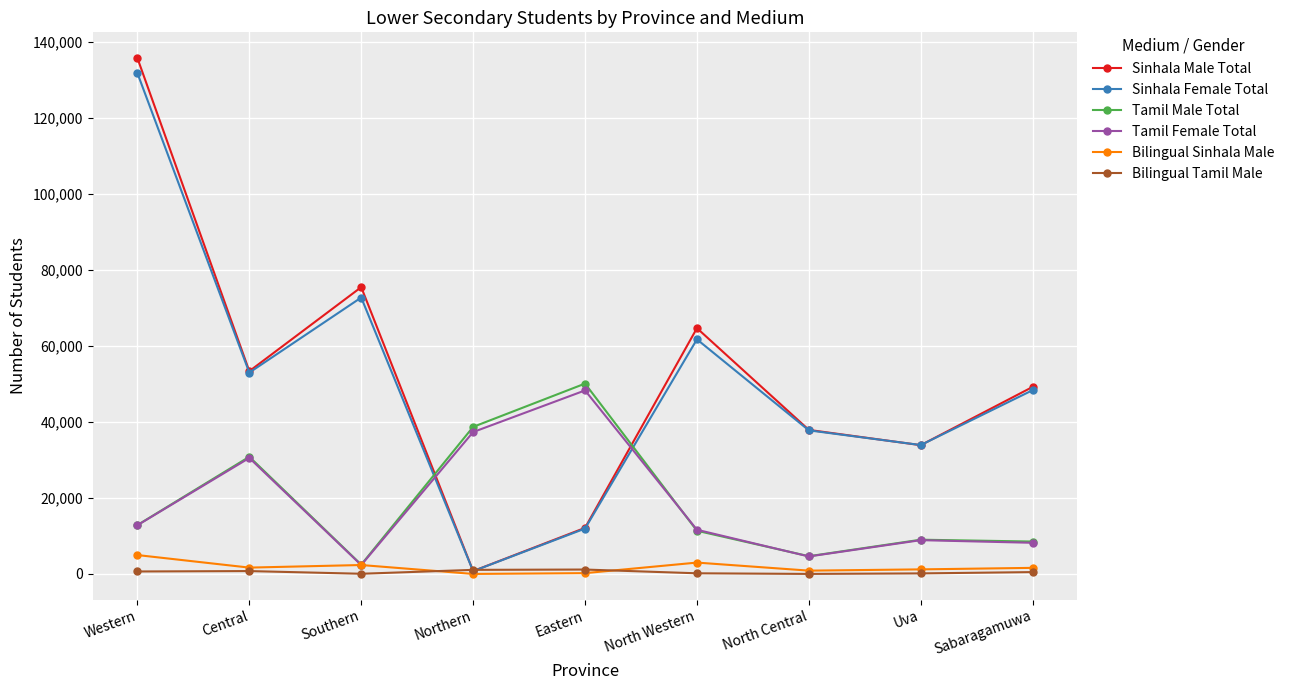

At which label does Sinhala Female Total reach its peak?

Western